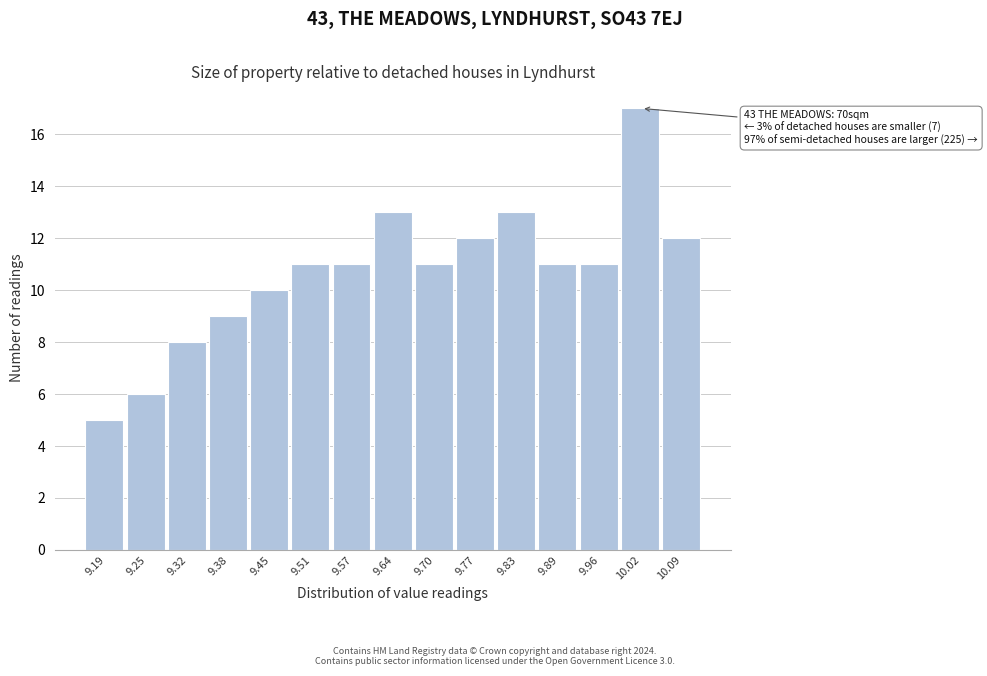

Reading left to right, what are all the values shown in this chart?

5	6	8	9	10	11	11	13	11	12	13	11	11	17	12